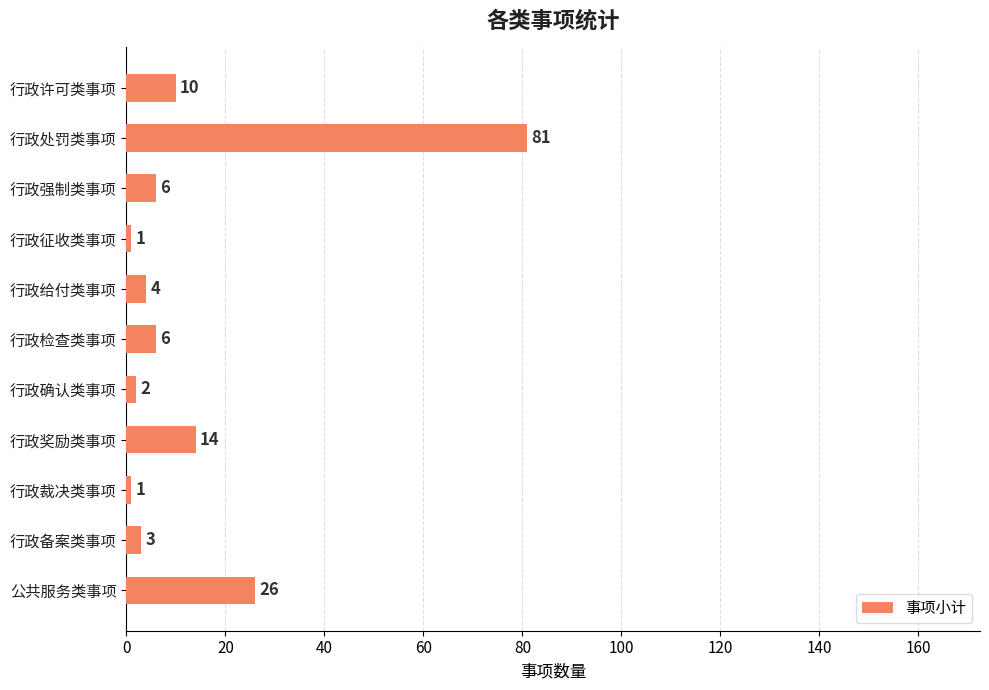

What is the ratio of the value at 行政奖励类事项 to the value at 行政给付类事项?

3.5